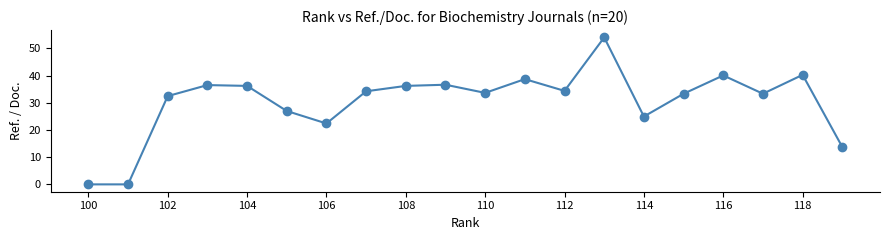

What is the average value?

30.4